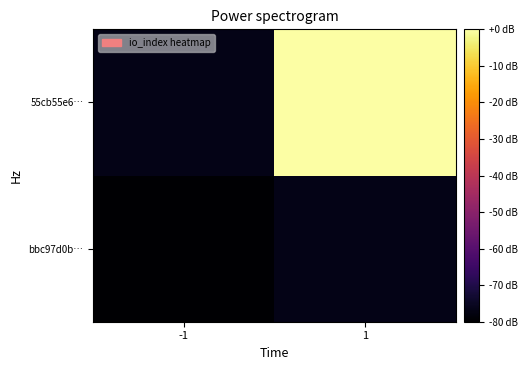

What is the total value across all series at 1?

-76.7